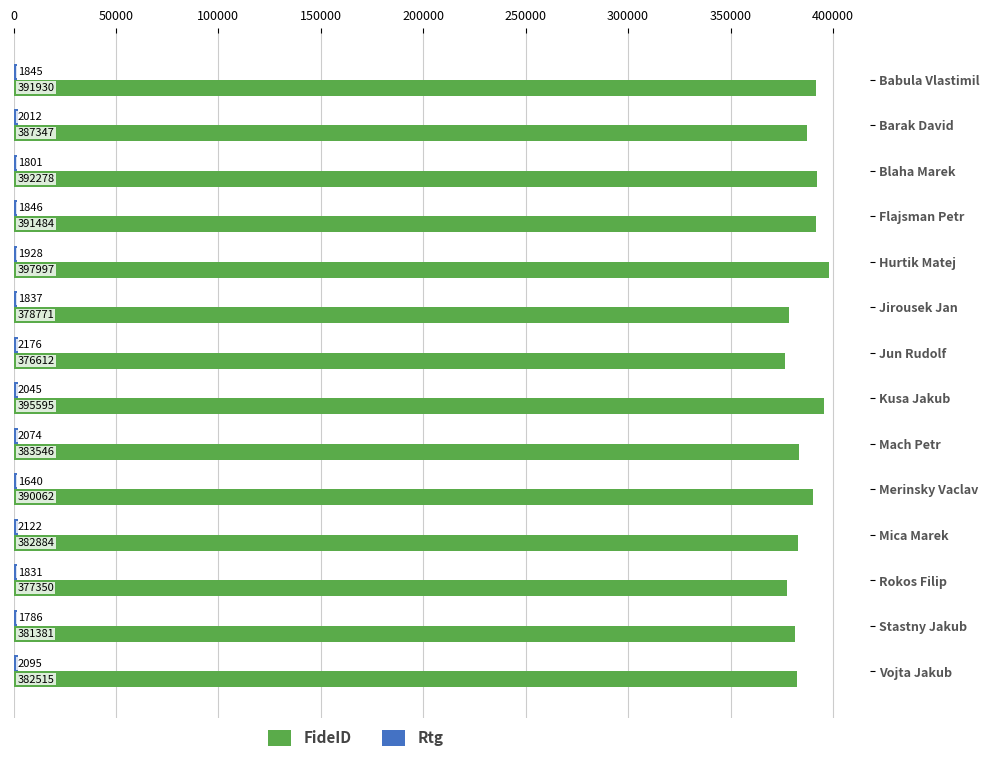

What is the difference between the highest and lowest values at Mica Marek?

380762